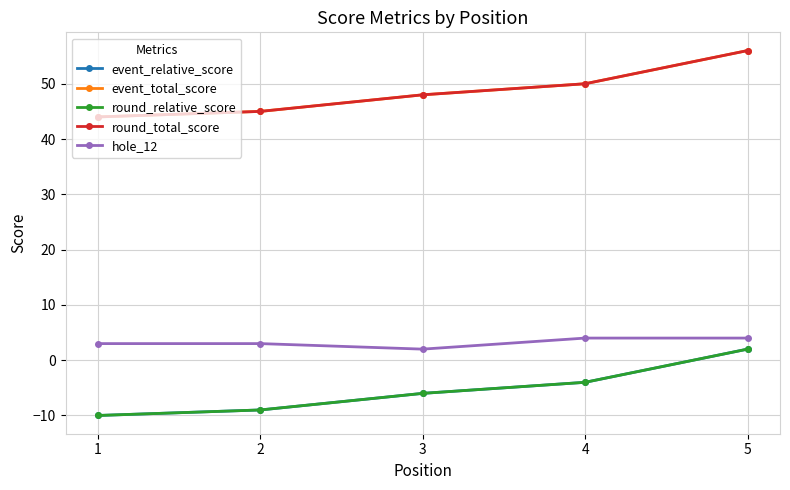

Is this an area chart (filled region under the line)?

No